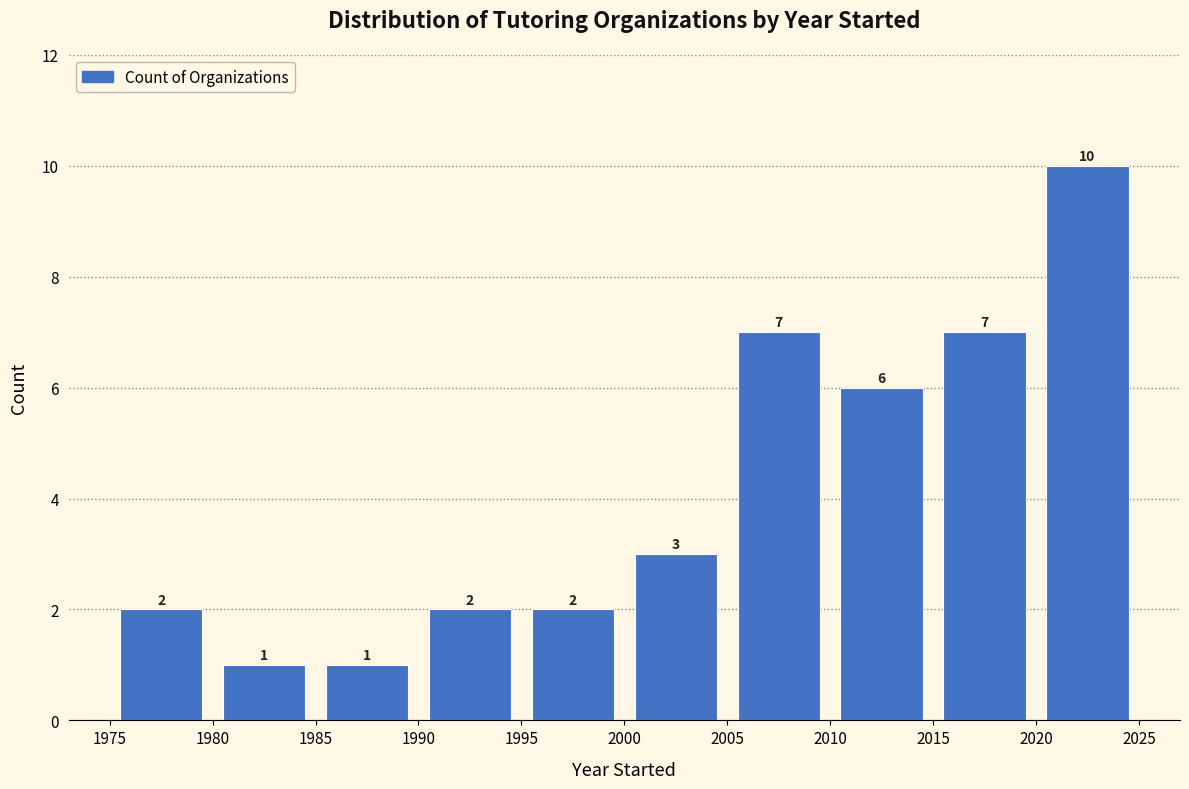

Over which range of the x-axis is the bar tallest?

2020 to 2025